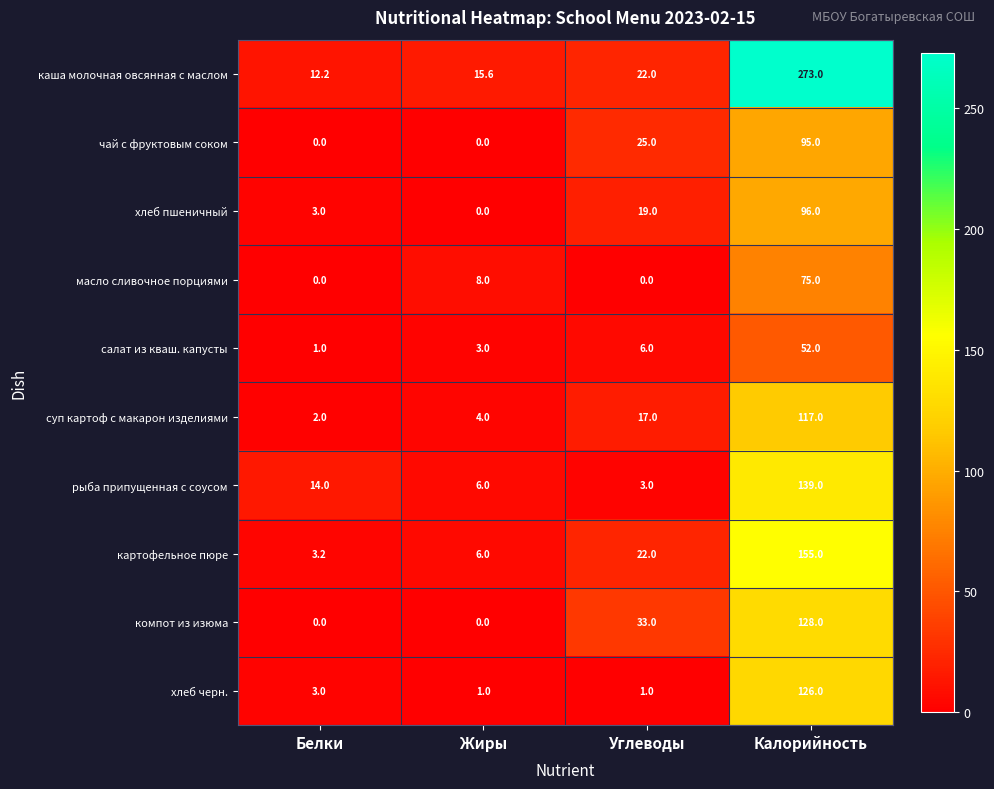

Rank the series by their maximum value, from highest to lowest.

каша молочная овсянная с маслом, картофельное пюре, рыба припущенная с соусом, компот из изюма, хлеб черн., суп картоф с макарон изделиями, хлеб пшеничный, чай с фруктовым соком, масло сливочное порциями, салат из кваш. капусты